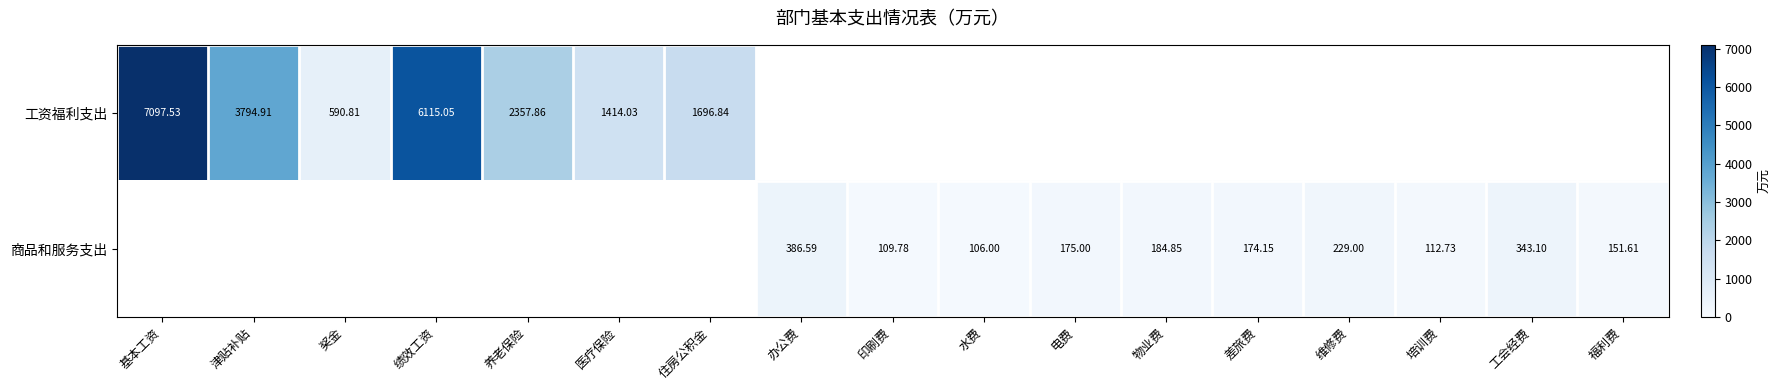

How many categories are shown in the chart?

17